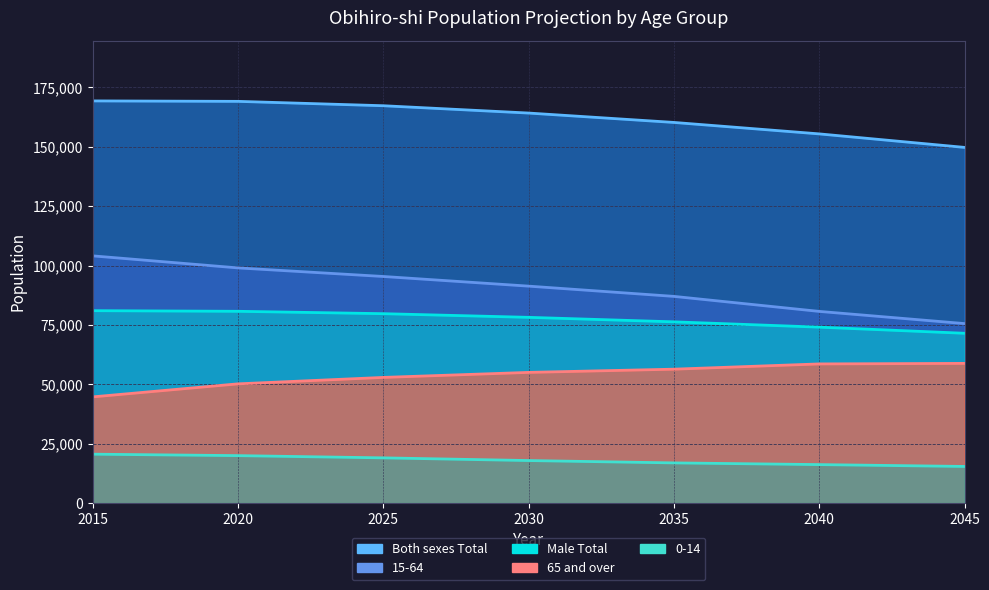

What is the difference between the maximum and minimum values in the 15-64 series?

28518